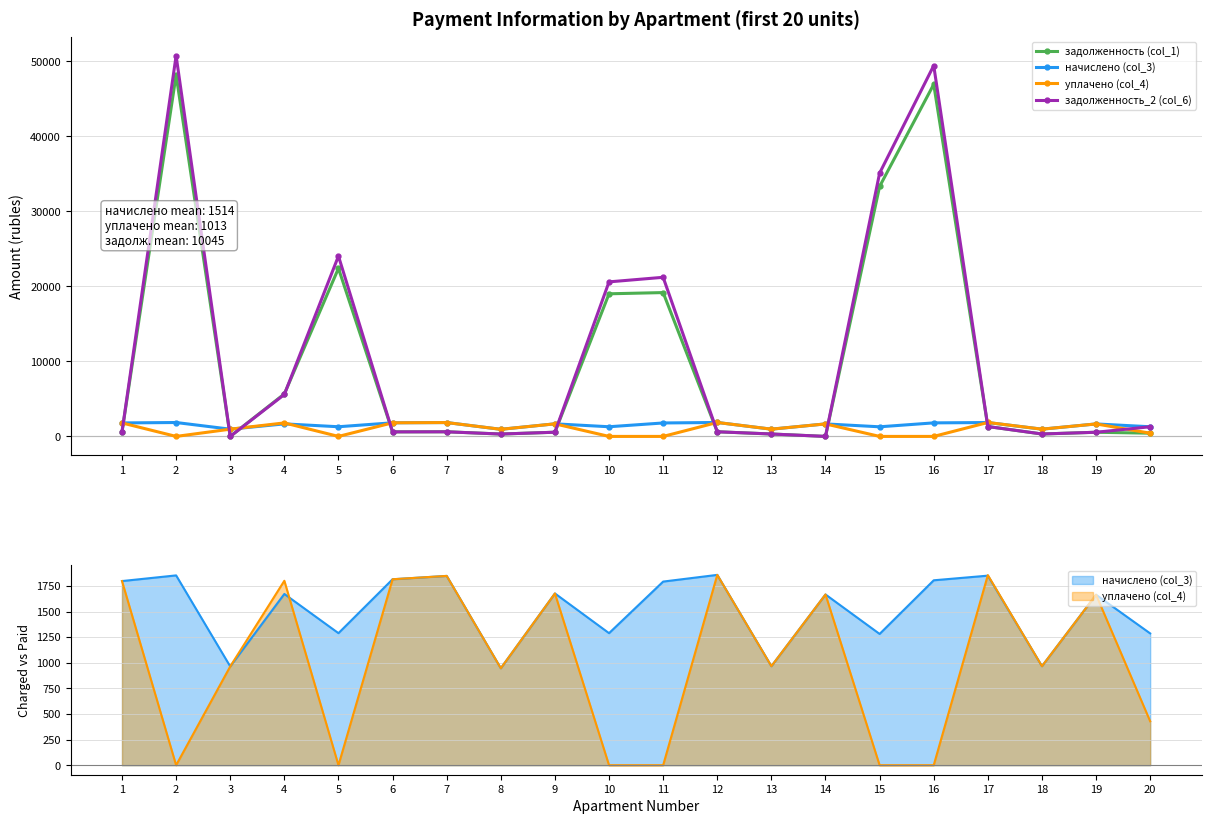

The уплачено (col_4) series shows 0.0 at 11. True or false?

True